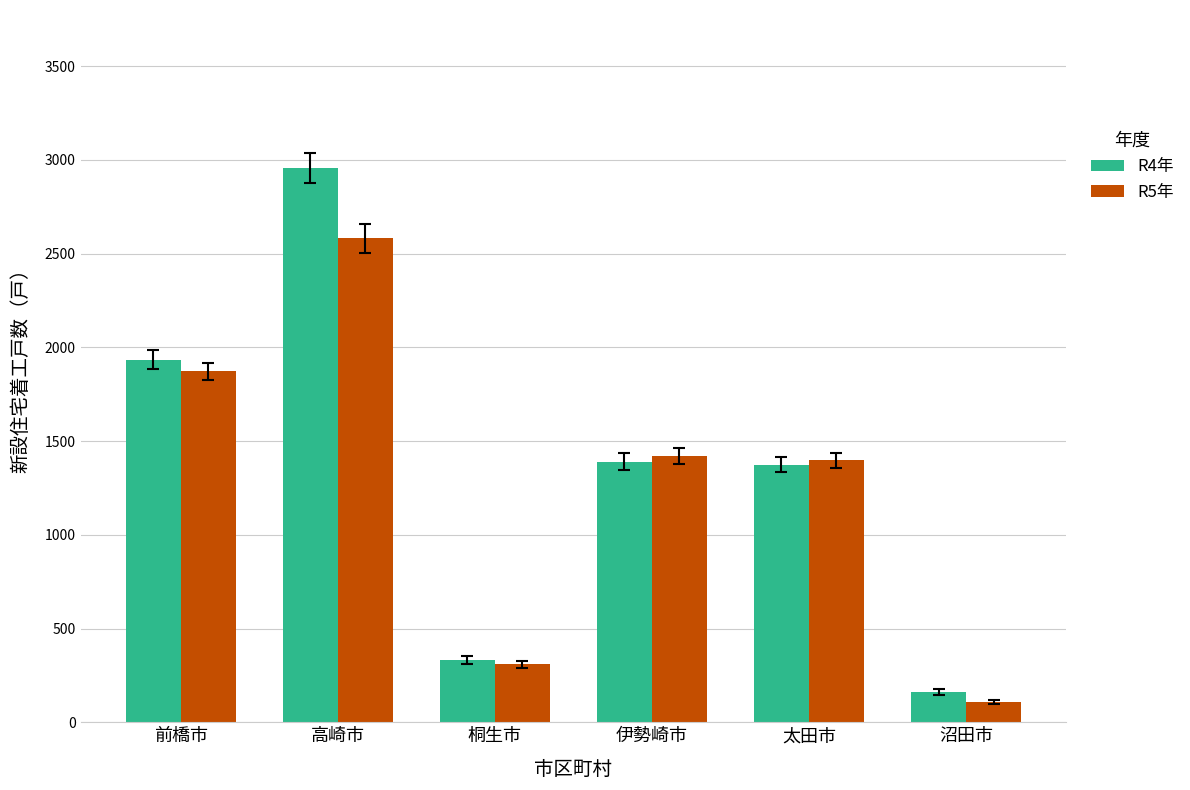

What is the difference between the maximum and minimum values in the R5年 series?

2473